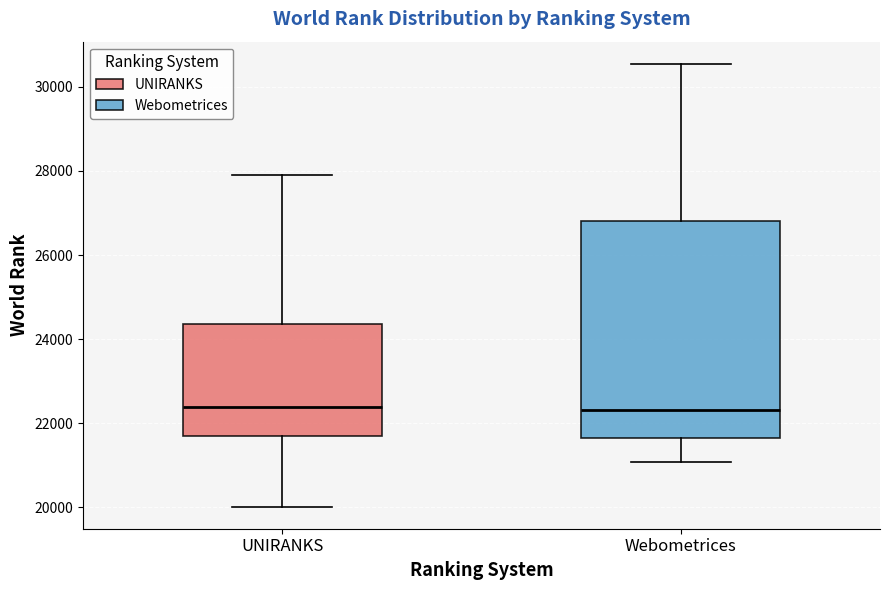

Which box is the tallest, from its lower edge to its upper edge?

Webometrices